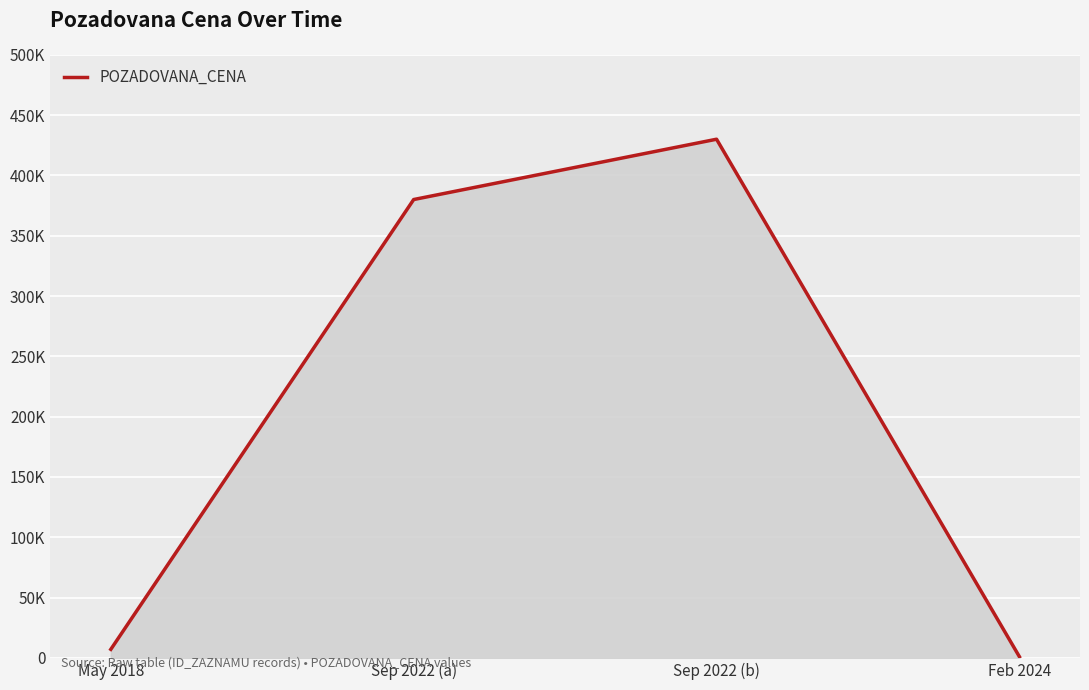

Reading left to right, what are all the values shown in this chart?

7110	380000	430000	990